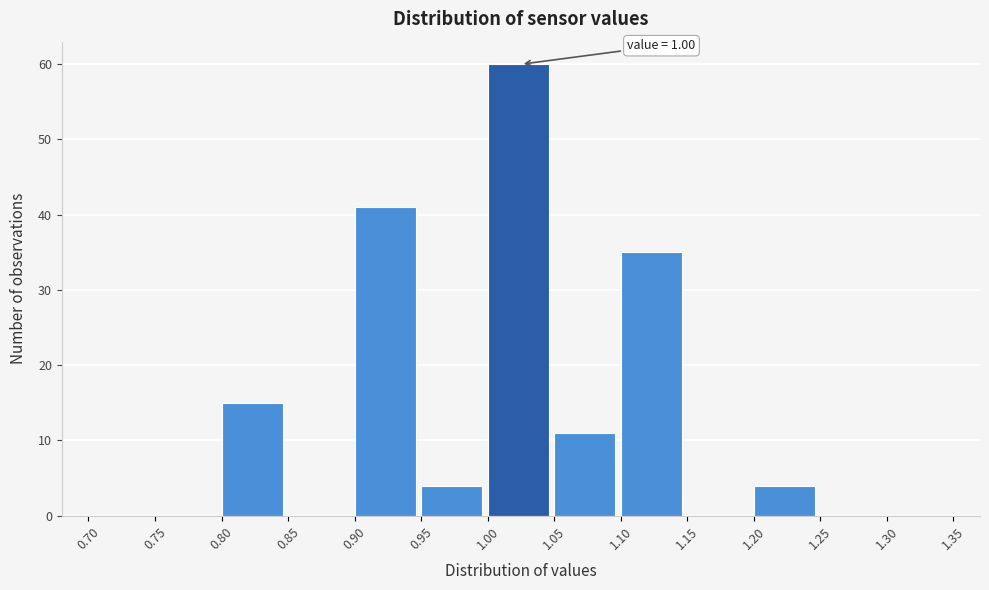

Over which range of the x-axis is the bar tallest?

1.00 to 1.05